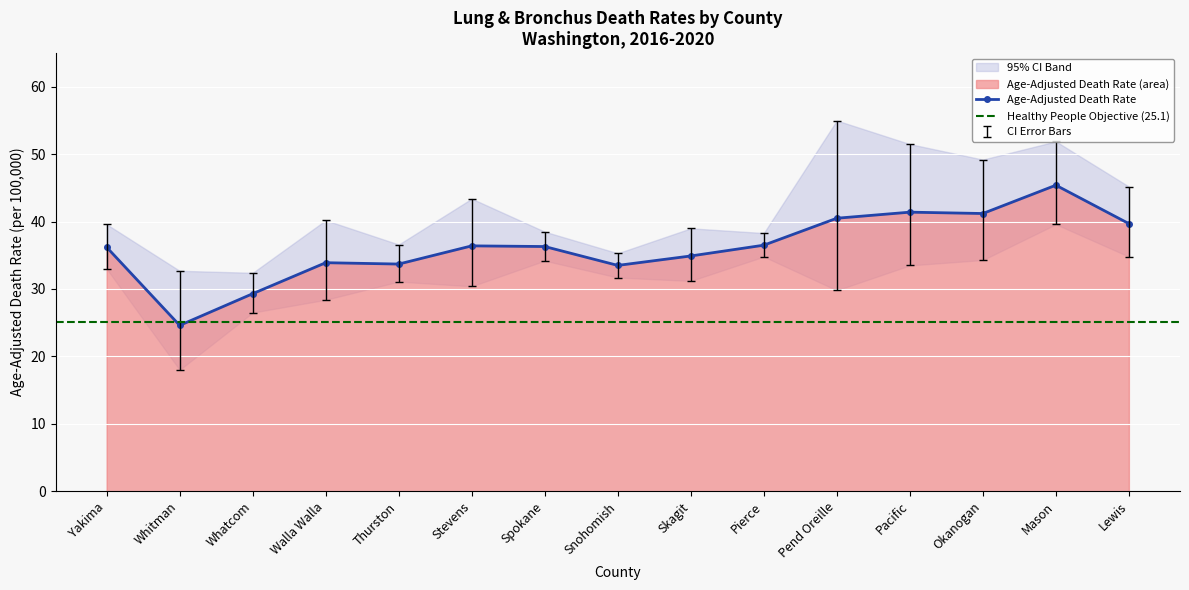

Reading left to right, transcribe all the data shown in this chart.

Age-Adjusted Death Rate: 36.2	24.6	29.3	33.9	33.7	36.4	36.3	33.5	34.9	36.5	40.5	41.4	41.2	45.4	39.7
Lower CI: 33.0	18.0	26.5	28.4	31.1	30.4	34.2	31.7	31.2	34.8	29.8	33.5	34.3	39.6	34.8
Upper CI: 39.6	32.7	32.4	40.2	36.6	43.4	38.5	35.3	39.0	38.3	55.0	51.5	49.2	51.9	45.2